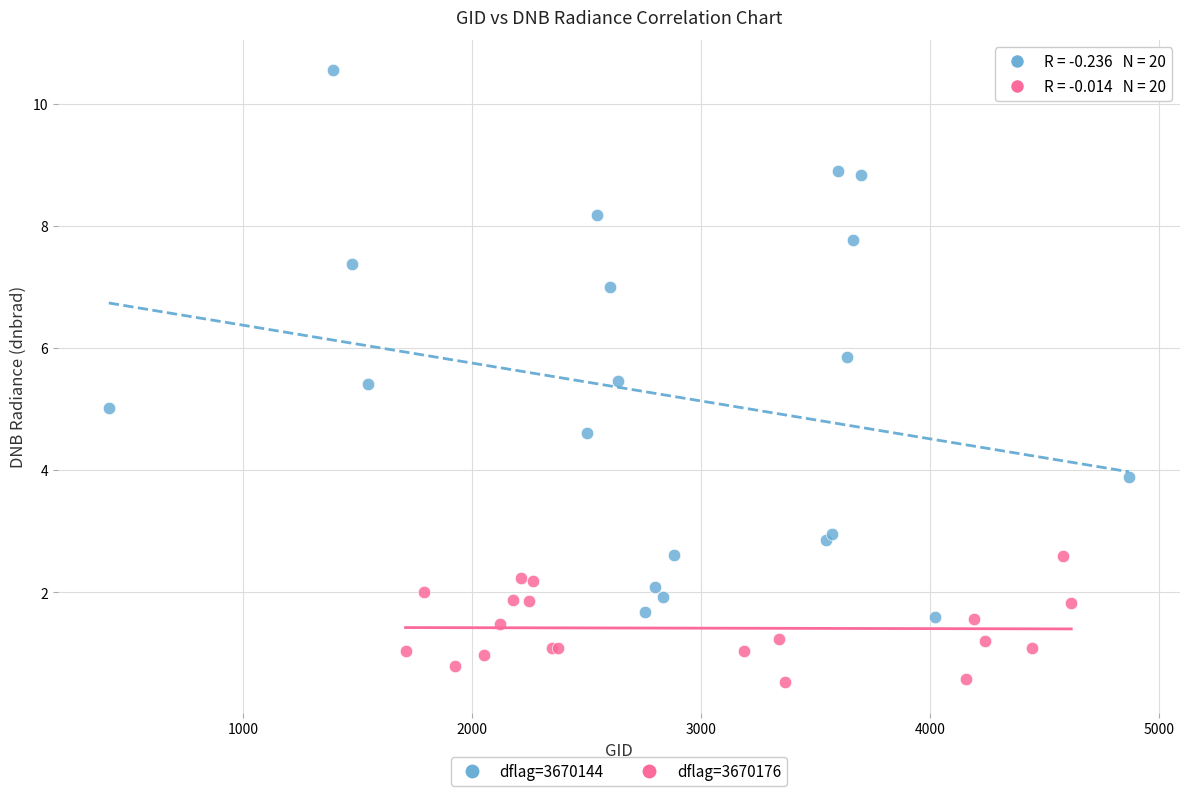

Which series reaches the maximum Y coordinate?

dflag=3670144